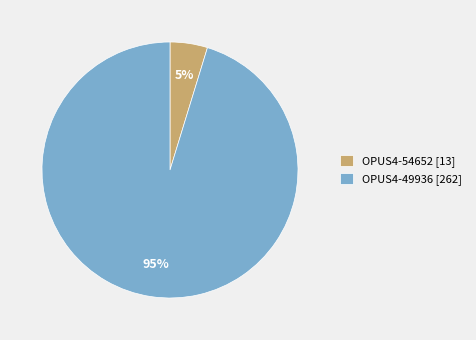

To the nearest percent, what percentage of the pie is OPUS4-54652?

5%